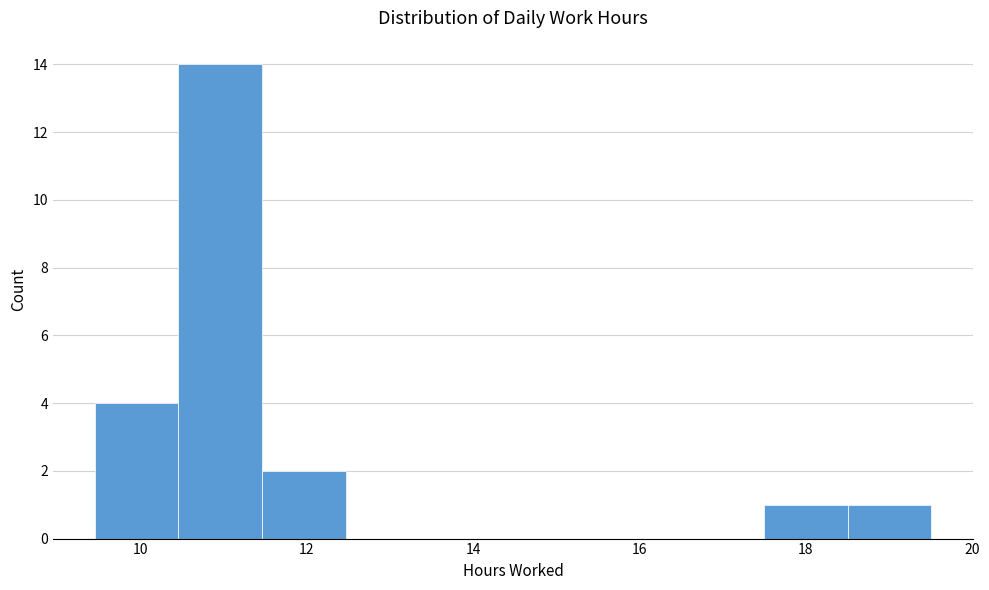

Reading left to right, list every bar in this chart as the range it spans on the x-axis followed by its height. Neither the bar edges nor the heights are printed on the chart, so give them approximately, as read against the axes.

9.4 to 10.4: 4
10.4 to 11.4: 14
11.4 to 12.4: 2
12.4 to 13.4: 0
13.4 to 14.4: 0
14.4 to 15.4: 0
15.4 to 16.4: 0
16.4 to 17.4: 0
17.4 to 18.6: 1
18.6 to 19.6: 1